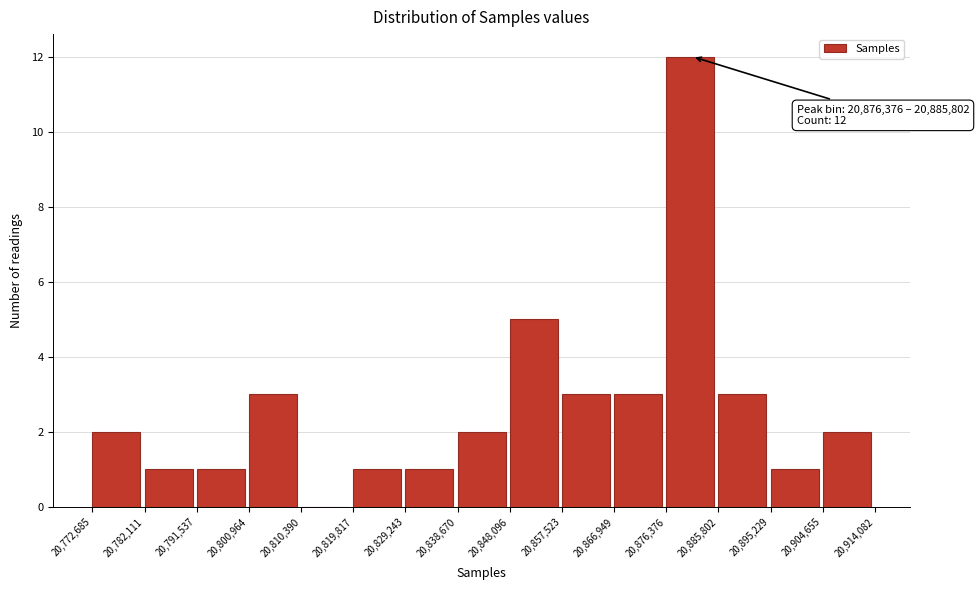

Over which range of the x-axis is the bar tallest?

20,876,376 to 20,885,802